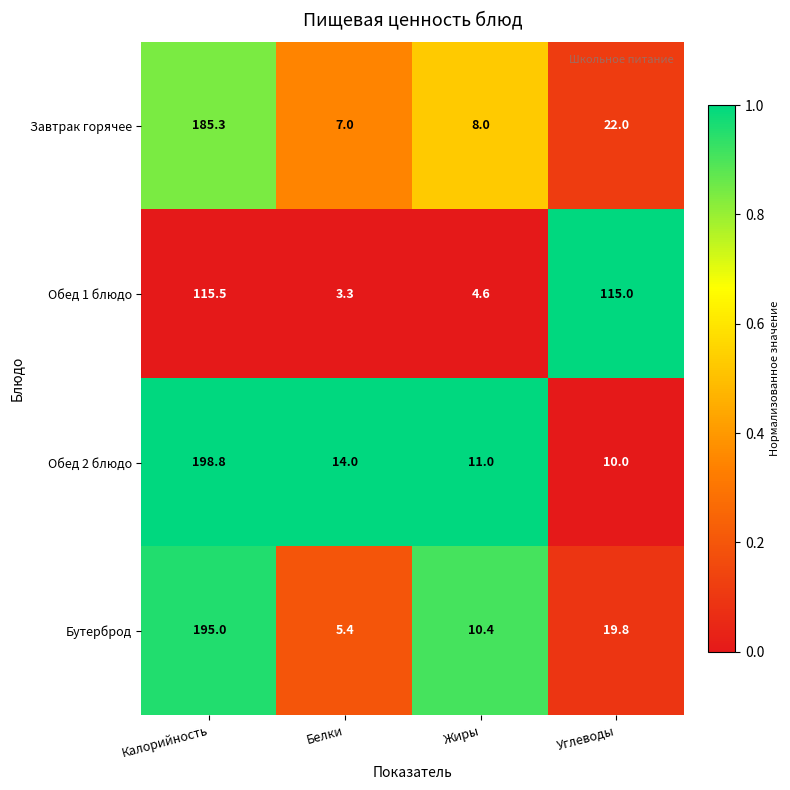

What is the total value across all series at Жиры?

34.0